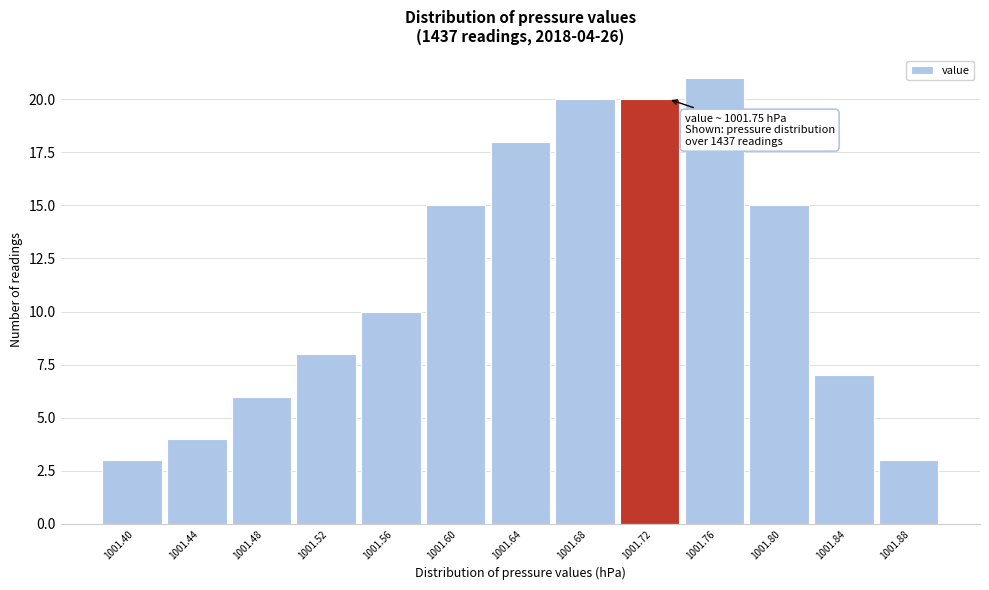

Reading left to right, what are all the values shown in this chart?

1001.40=3	1001.44=4	1001.48=6	1001.52=8	1001.56=10	1001.60=15	1001.64=18	1001.68=20	1001.72=20	1001.76=21	1001.80=15	1001.84=7	1001.88=3